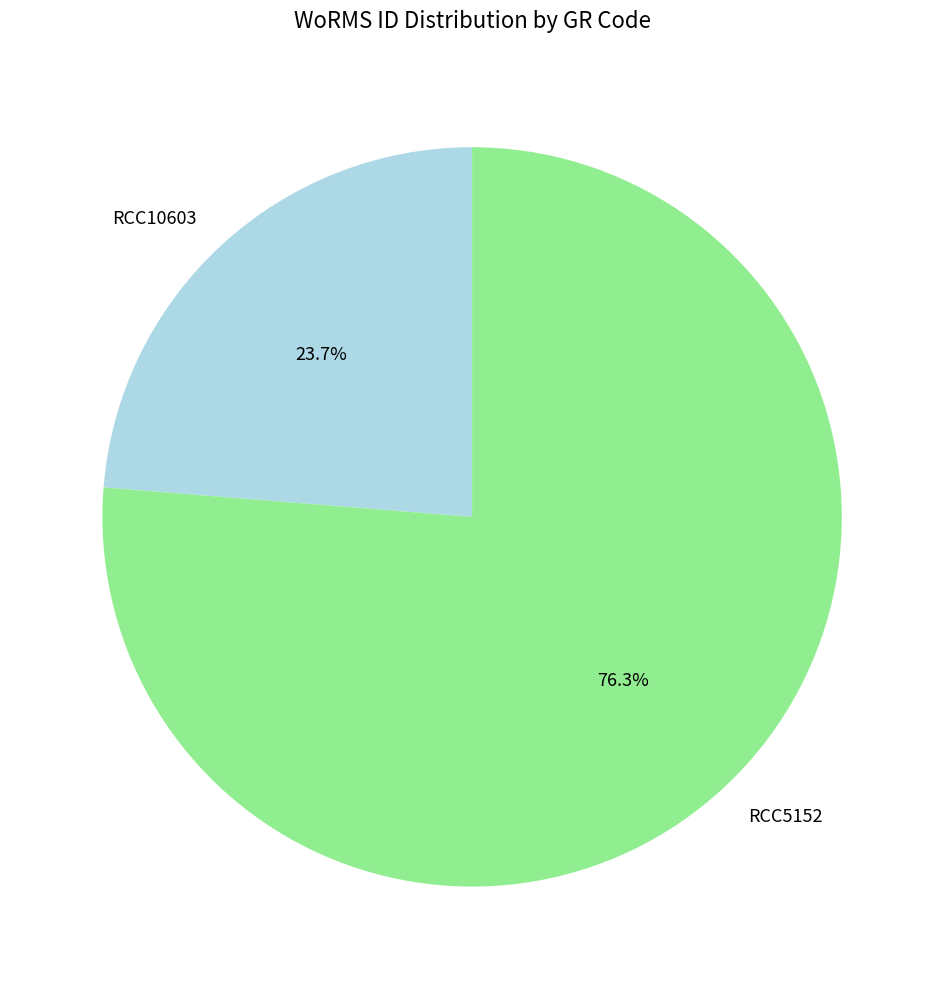

Count the number of slices in the pie.

2